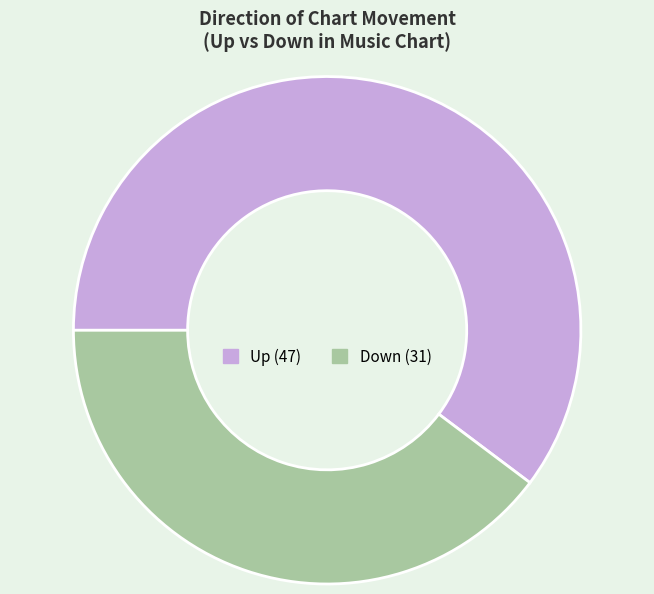

How many segments does this pie chart have?

2